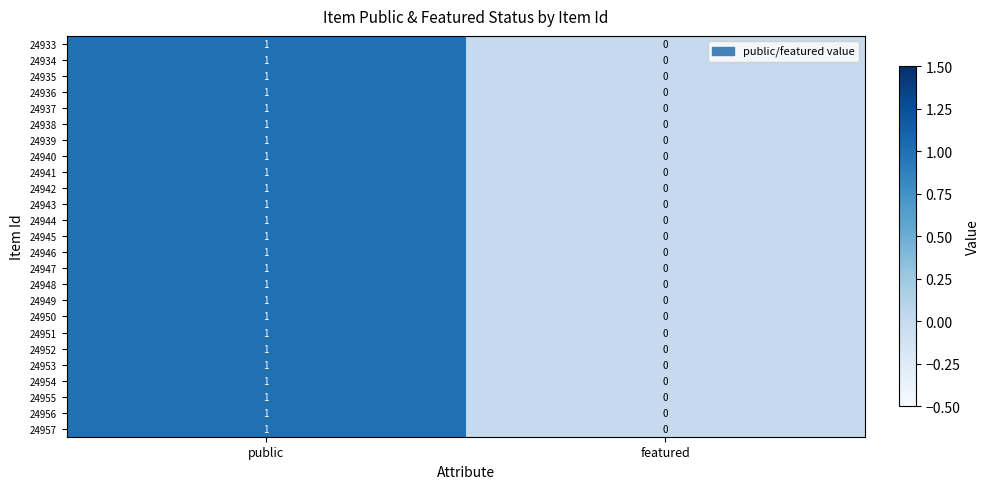

Where is 24947 nearest to the value 0?

featured